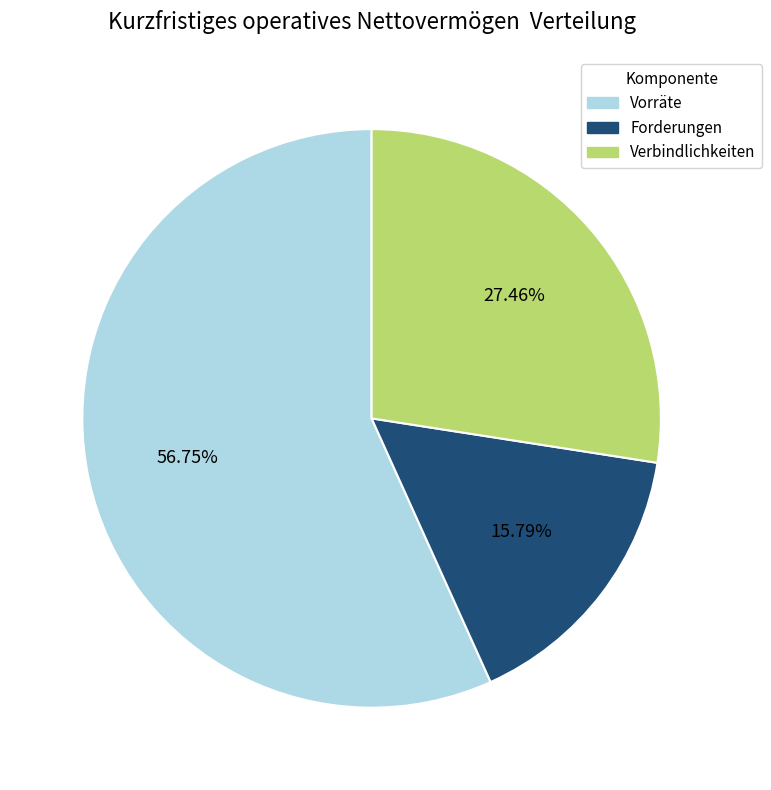

To the nearest percent, what is the average slice percentage?

33%